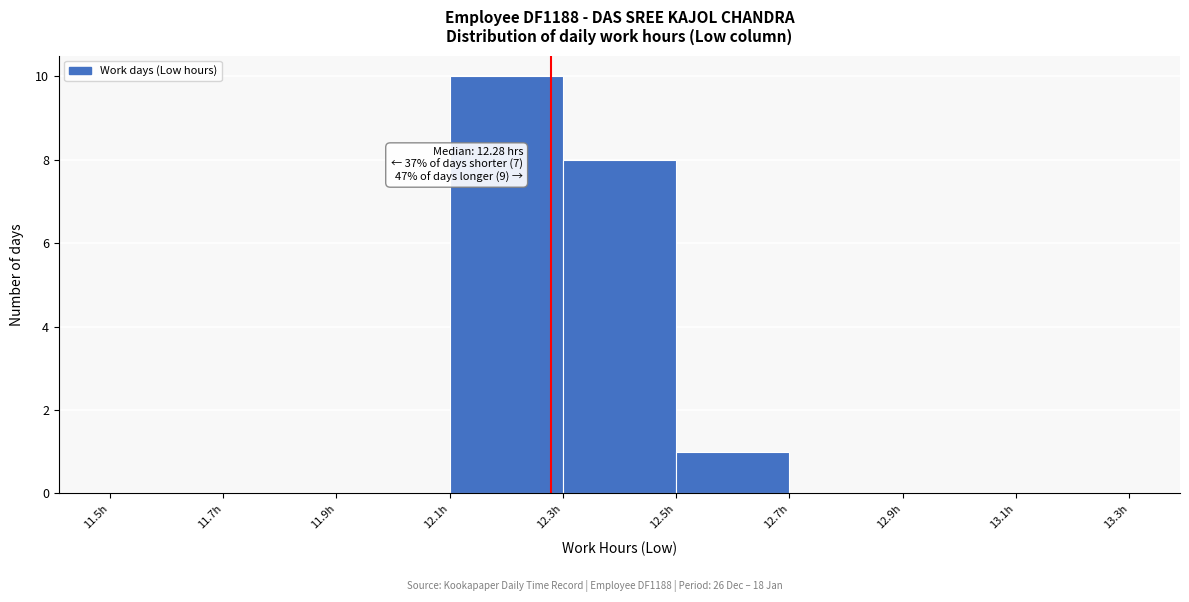

Over which range of the x-axis is the bar tallest?

12.1 to 12.3